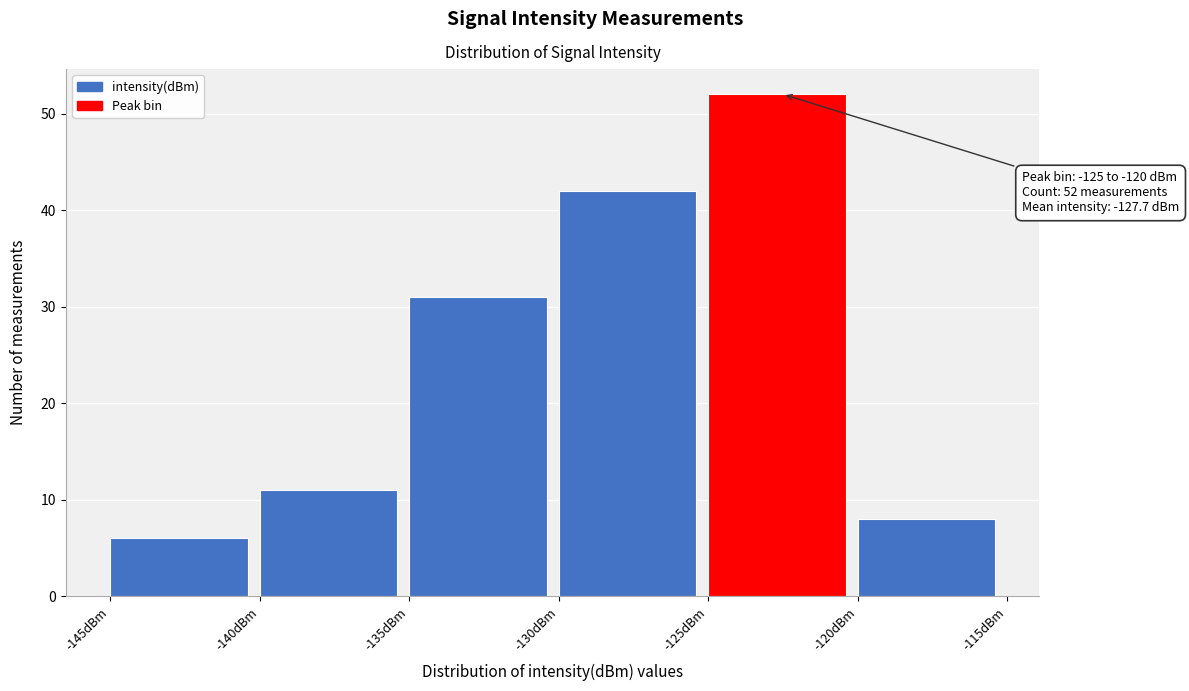

Which range on the x-axis has the tallest bar?

-125 to -120